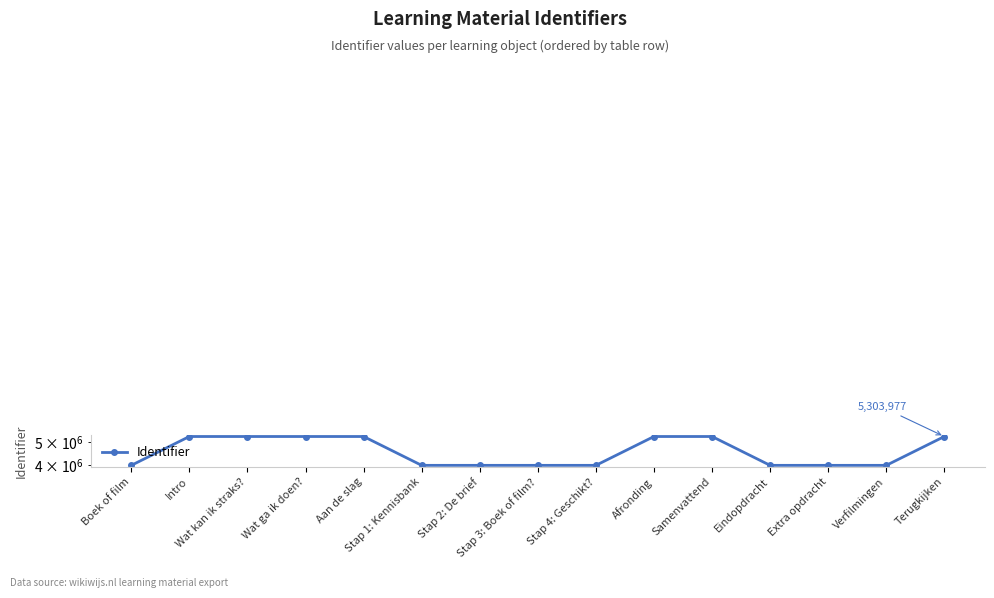

What is the average value?

4603140